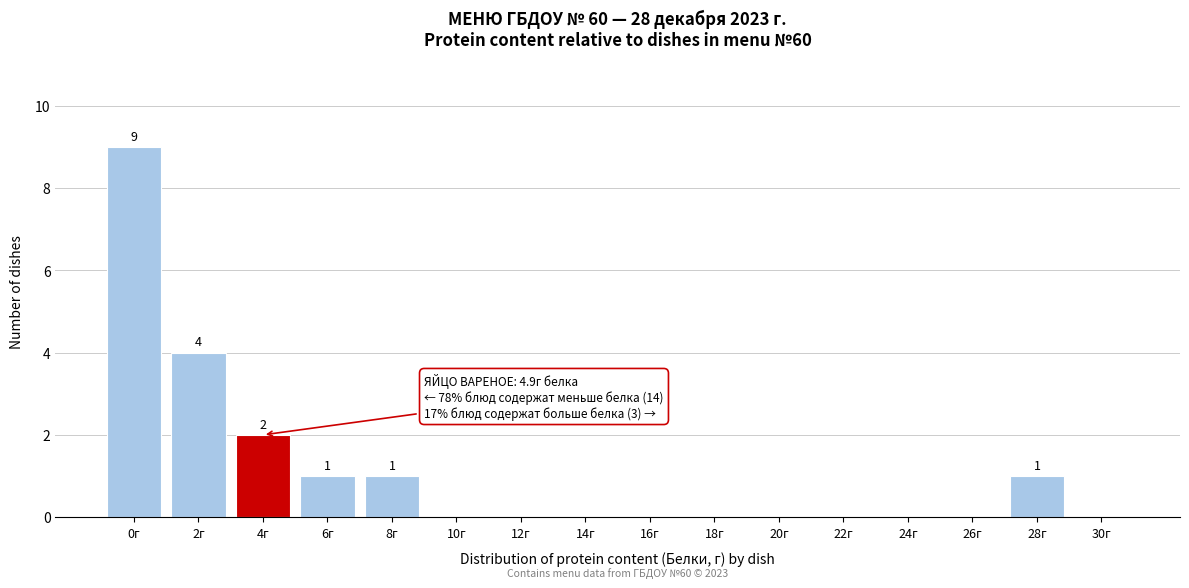

Reading left to right, what are all the values shown in this chart?

0г=9	2г=4	4г=2	6г=1	8г=1	10г=0	12г=0	14г=0	16г=0	18г=0	20г=0	22г=0	24г=0	26г=0	28г=1	30г=0